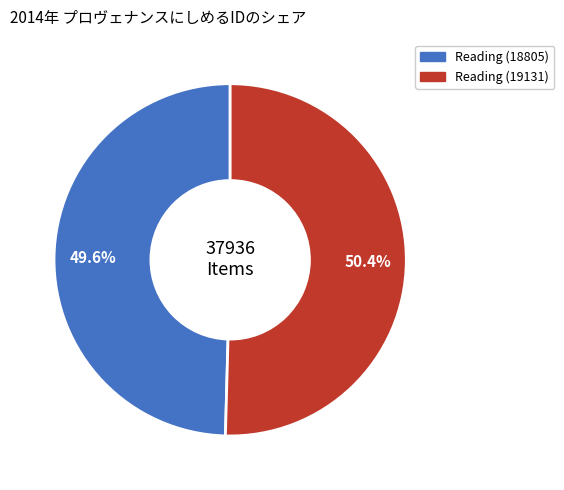

Approximately how many times larger is the value at Reading (19131) compared to Reading (18805)?

1.0